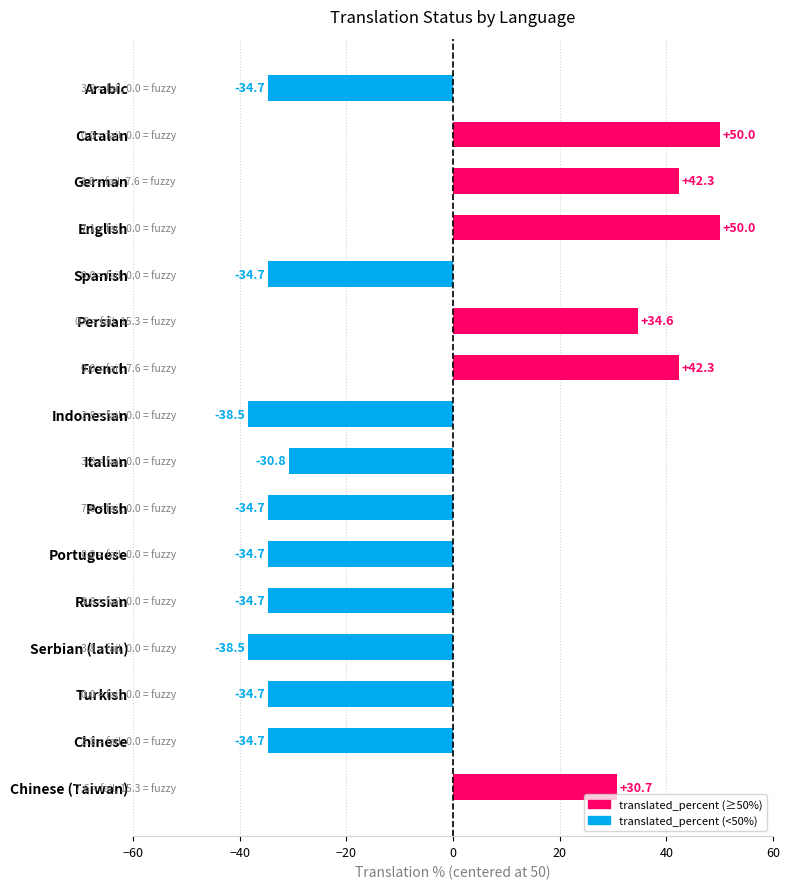

Which has a higher value, German or Chinese?

German